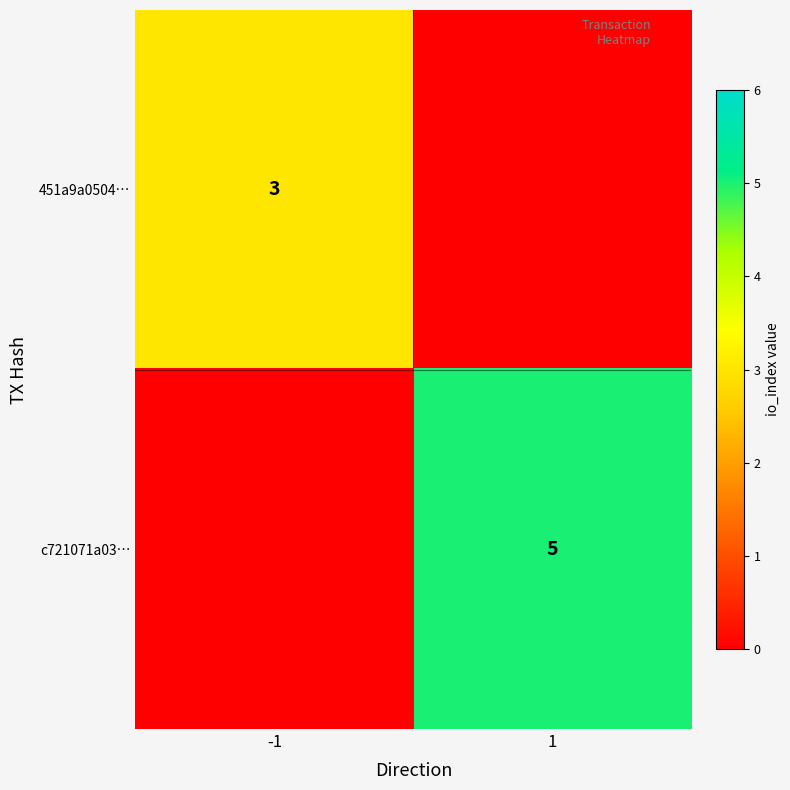

The value of 451a9a0504… at -1 is 5. True or false?

False